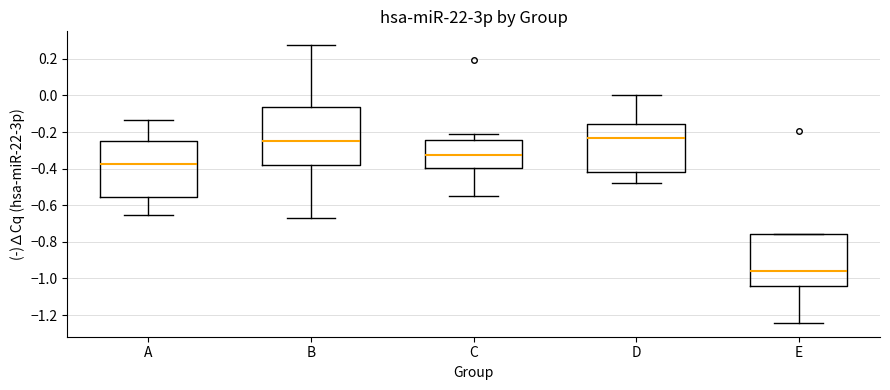

Which box has the lowest median line?

E